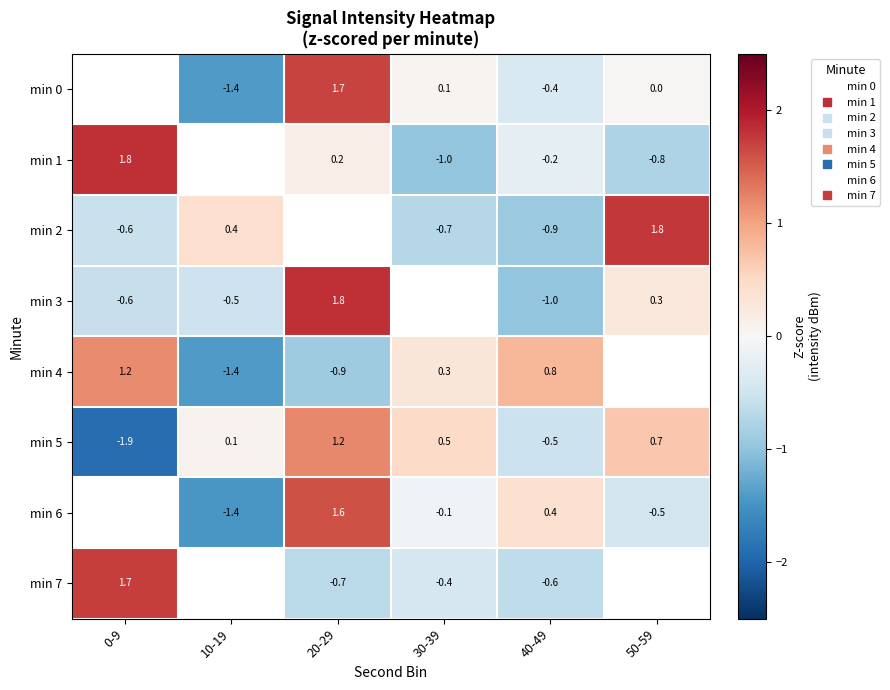

Where does the min 5 series first go above 0?

10-19